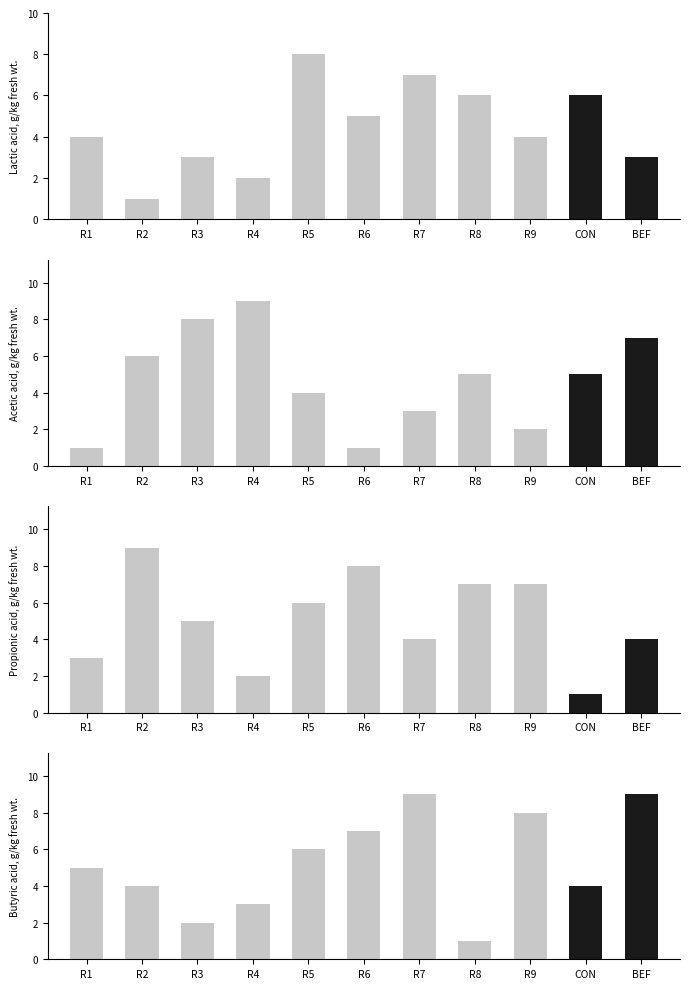

Reading left to right, transcribe all the data shown in this chart.

col_2: R1=4	R2=1	R3=3	R4=2	R5=8	R6=5	R7=7	R8=6	R9=4	CON=6	BEF=3
col_3: R1=1	R2=6	R3=8	R4=9	R5=4	R6=1	R7=3	R8=5	R9=2	CON=5	BEF=7
col_5: R1=3	R2=9	R3=5	R4=2	R5=6	R6=8	R7=4	R8=7	R9=7	CON=1	BEF=4
col_4: R1=5	R2=4	R3=2	R4=3	R5=6	R6=7	R7=9	R8=1	R9=8	CON=4	BEF=9